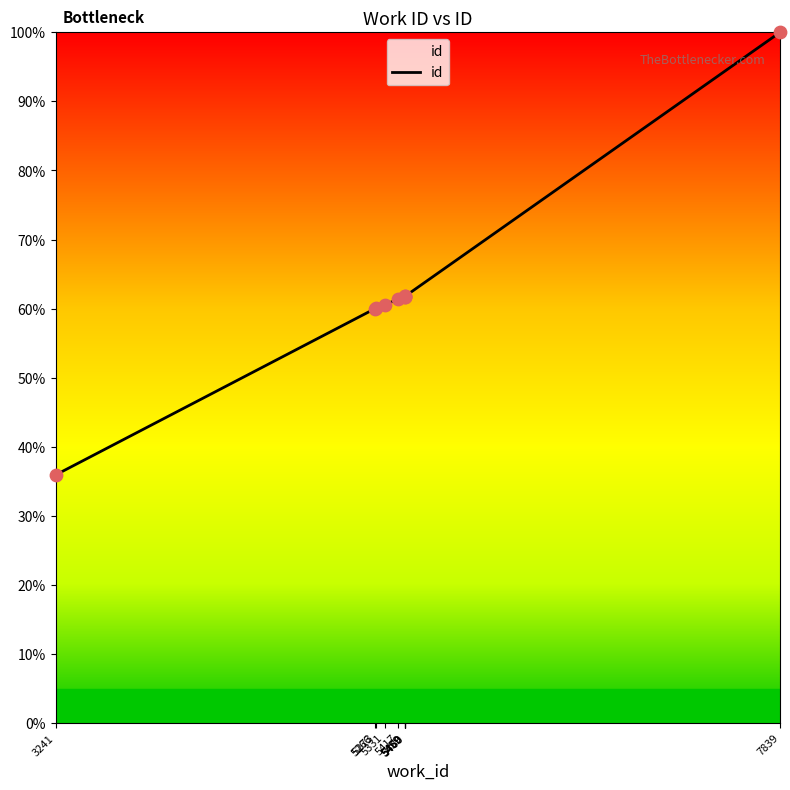

Between 5460 and 7839, which is larger?

7839